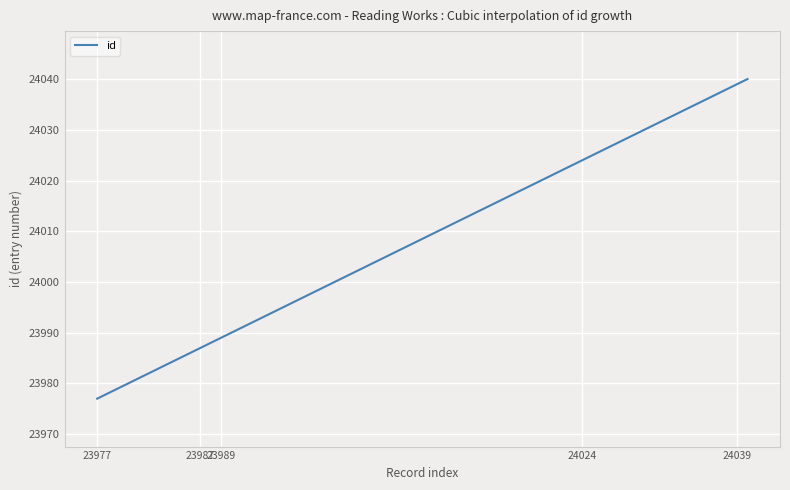

What is the maximum value shown in the chart?

24040.0